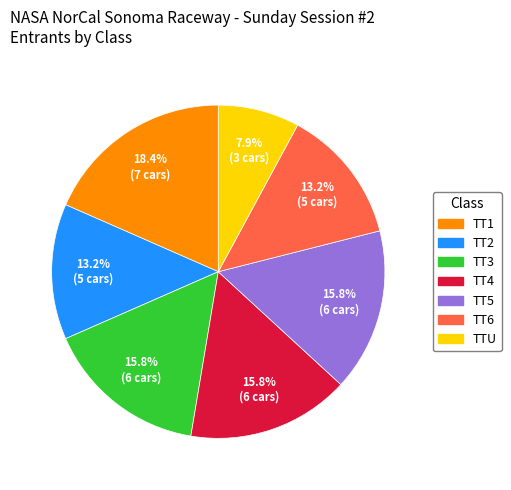

Which category has the smallest portion of the pie?

TTU